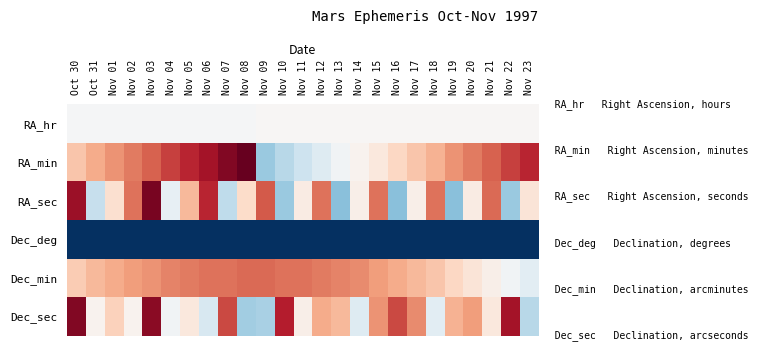

Reading left to right, extract all data points from this chart.

RA_hr: Oct 30=17	Oct 31=17	Nov 01=17	Nov 02=17	Nov 03=17	Nov 04=17	Nov 05=17	Nov 06=17	Nov 07=17	Nov 08=17	Nov 09=18	Nov 10=18	Nov 11=18	Nov 12=18	Nov 13=18	Nov 14=18	Nov 15=18	Nov 16=18	Nov 17=18	Nov 18=18	Nov 19=18	Nov 20=18	Nov 21=18	Nov 22=18	Nov 23=18
RA_min: Oct 30=29	Oct 31=33	Nov 01=36	Nov 02=39	Nov 03=42	Nov 04=46	Nov 05=49	Nov 06=52	Nov 07=56	Nov 08=59	Nov 09=2	Nov 10=6	Nov 11=9	Nov 12=12	Nov 13=16	Nov 14=19	Nov 15=22	Nov 16=26	Nov 17=29	Nov 18=32	Nov 19=36	Nov 20=39	Nov 21=42	Nov 22=46	Nov 23=49
RA_sec: Oct 30=53	Oct 31=8	Nov 01=24	Nov 02=40	Nov 03=57	Nov 04=14	Nov 05=31	Nov 06=49	Nov 07=7	Nov 08=25	Nov 09=43	Nov 10=2	Nov 11=21	Nov 12=40	Nov 13=0	Nov 14=20	Nov 15=40	Nov 16=0	Nov 17=20	Nov 18=40	Nov 19=0	Nov 20=21	Nov 21=41	Nov 22=2	Nov 23=23
Dec_deg: Oct 30=-24	Oct 31=-24	Nov 01=-24	Nov 02=-24	Nov 03=-24	Nov 04=-24	Nov 05=-24	Nov 06=-24	Nov 07=-24	Nov 08=-24	Nov 09=-24	Nov 10=-24	Nov 11=-24	Nov 12=-24	Nov 13=-24	Nov 14=-24	Nov 15=-24	Nov 16=-24	Nov 17=-24	Nov 18=-24	Nov 19=-24	Nov 20=-24	Nov 21=-24	Nov 22=-24	Nov 23=-24
Dec_min: Oct 30=28	Oct 31=31	Nov 01=33	Nov 02=35	Nov 03=36	Nov 04=38	Nov 05=39	Nov 06=40	Nov 07=40	Nov 08=41	Nov 09=41	Nov 10=40	Nov 11=40	Nov 12=39	Nov 13=38	Nov 14=37	Nov 15=35	Nov 16=33	Nov 17=31	Nov 18=29	Nov 19=26	Nov 20=23	Nov 21=20	Nov 22=16	Nov 23=13
Dec_sec: Oct 30=56	Oct 31=19	Nov 01=27	Nov 02=19	Nov 03=55	Nov 04=16	Nov 05=22	Nov 06=11	Nov 07=45	Nov 08=3	Nov 09=4	Nov 10=50	Nov 11=20	Nov 12=33	Nov 13=31	Nov 14=12	Nov 15=36	Nov 16=45	Nov 17=37	Nov 18=13	Nov 19=32	Nov 20=35	Nov 21=22	Nov 22=52	Nov 23=6